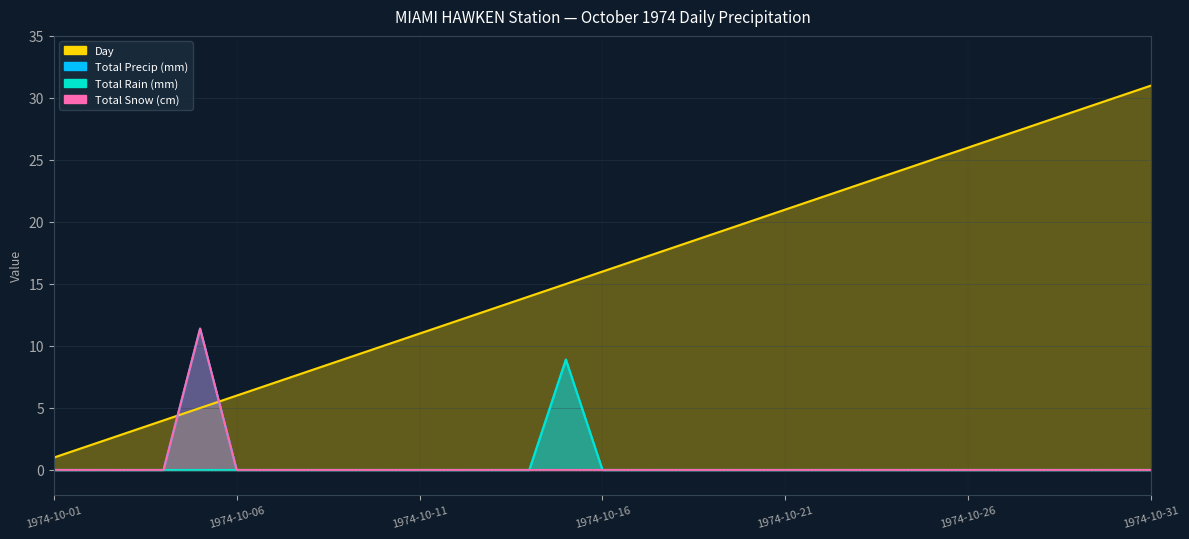

Which series has the largest total across all categories?

Day